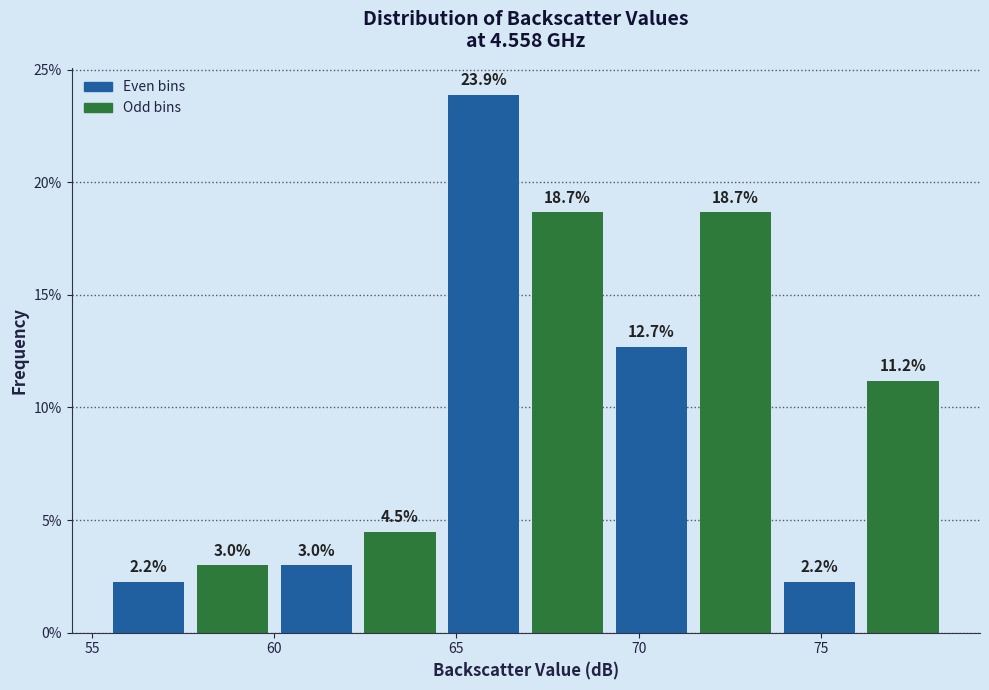

Reading left to right, list every bar in this chart as the range it spans on the x-axis followed by its height. The bar edges are not printed on the chart, so give them approximately, as read against the axis.

55.4 to 57.7: 2.2
57.7 to 60.0: 3.0
60.0 to 62.3: 3.0
62.3 to 64.6: 4.5
64.6 to 66.9: 23.9
66.9 to 69.2: 18.7
69.2 to 71.5: 12.7
71.5 to 73.8: 18.7
73.8 to 76.1: 2.2
76.1 to 78.4: 11.2